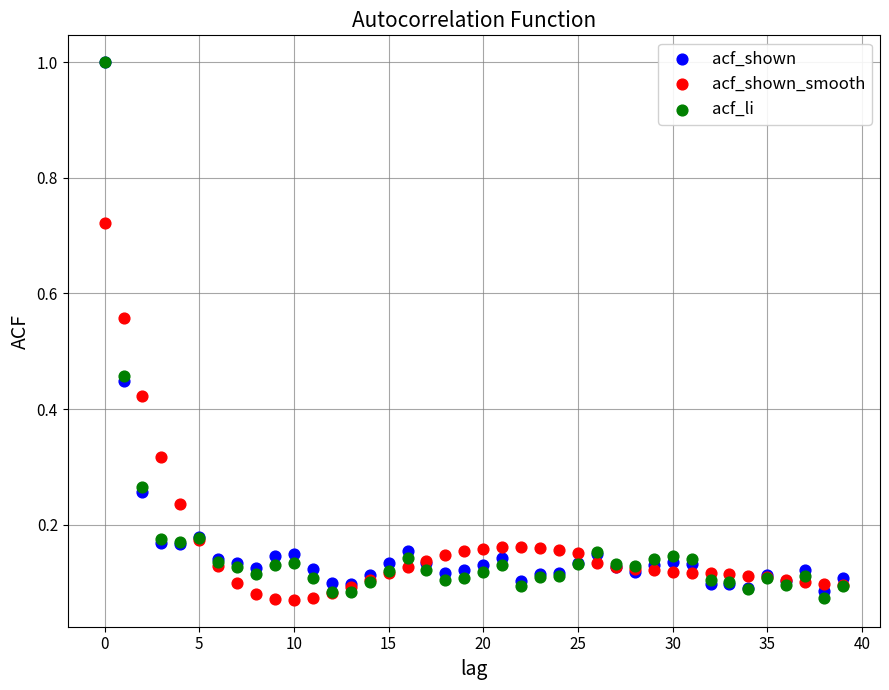

What are all the series names shown in the legend?

acf_shown, acf_shown_smooth, acf_li